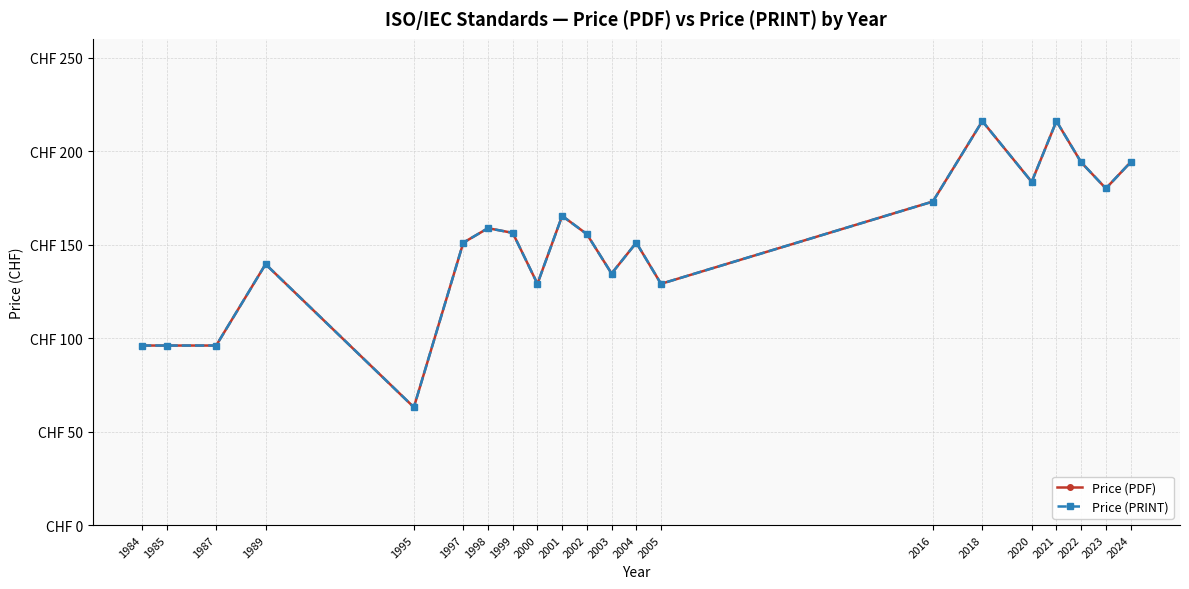

True or false: Price (PRINT) and Price (PDF) intersect in this chart.

False